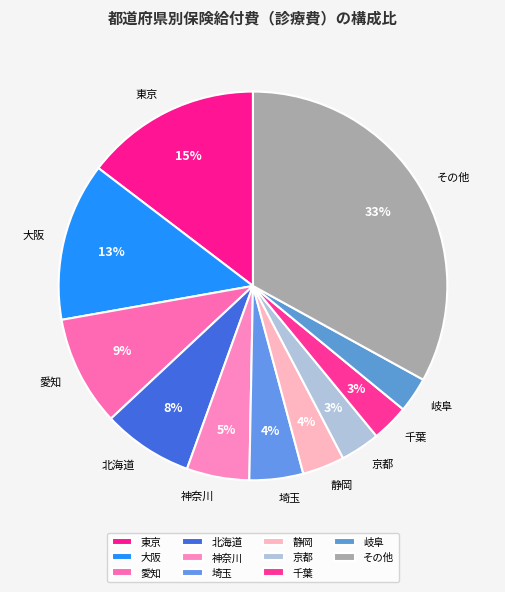

True or false: 岐阜 accounts for 17% of the total.

False